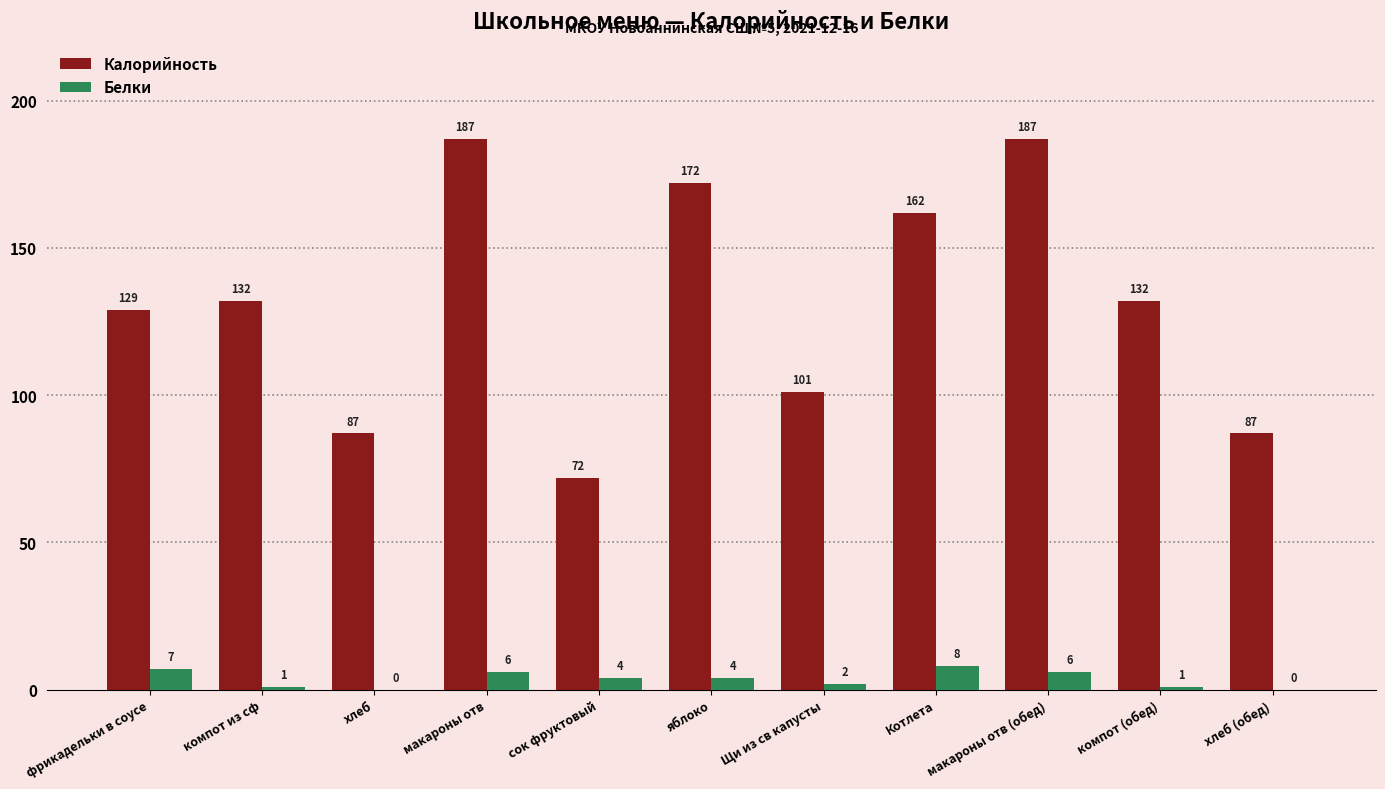

Read the Белки value at яблоко.

4